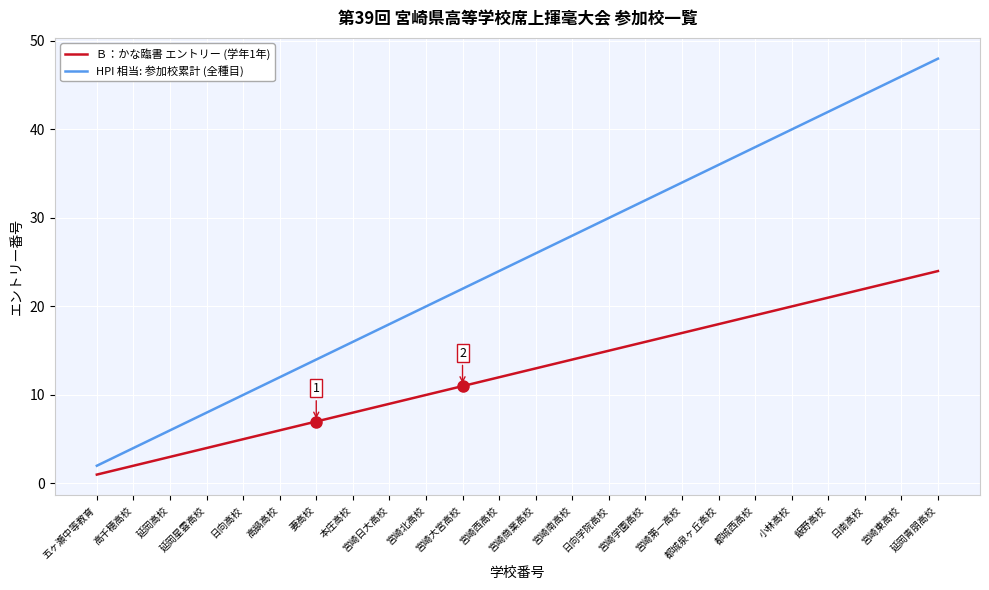

The value of Ｂ：かな臨書 エントリー (学年1年) at 都城西高校 is 26. True or false?

False